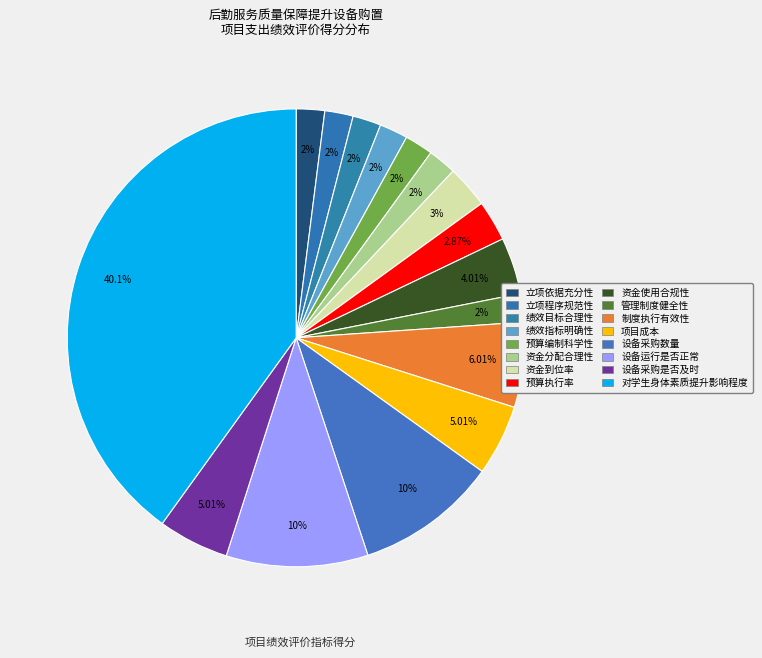

Combined, what portion of the pie is 资金使用合规性 and 对学生身体素质提升影响程度?

44.1%